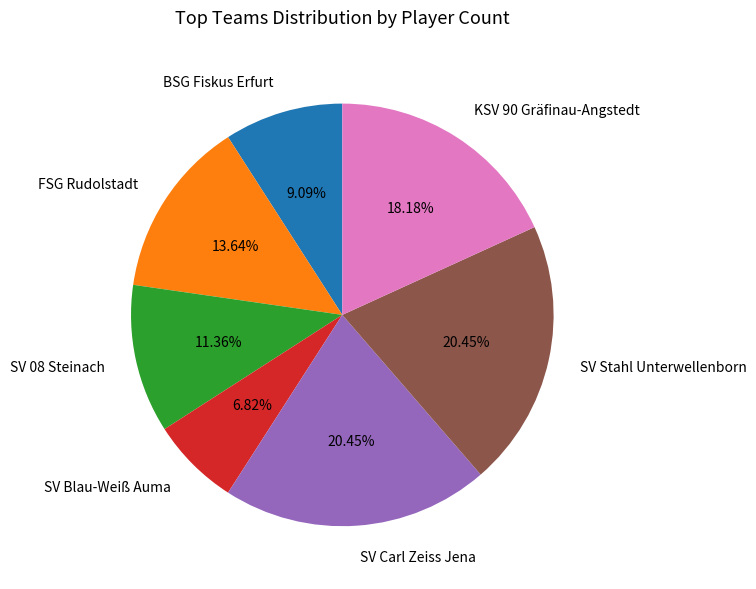

What is the smallest slice in the pie chart?

SV Blau-Weiß Auma